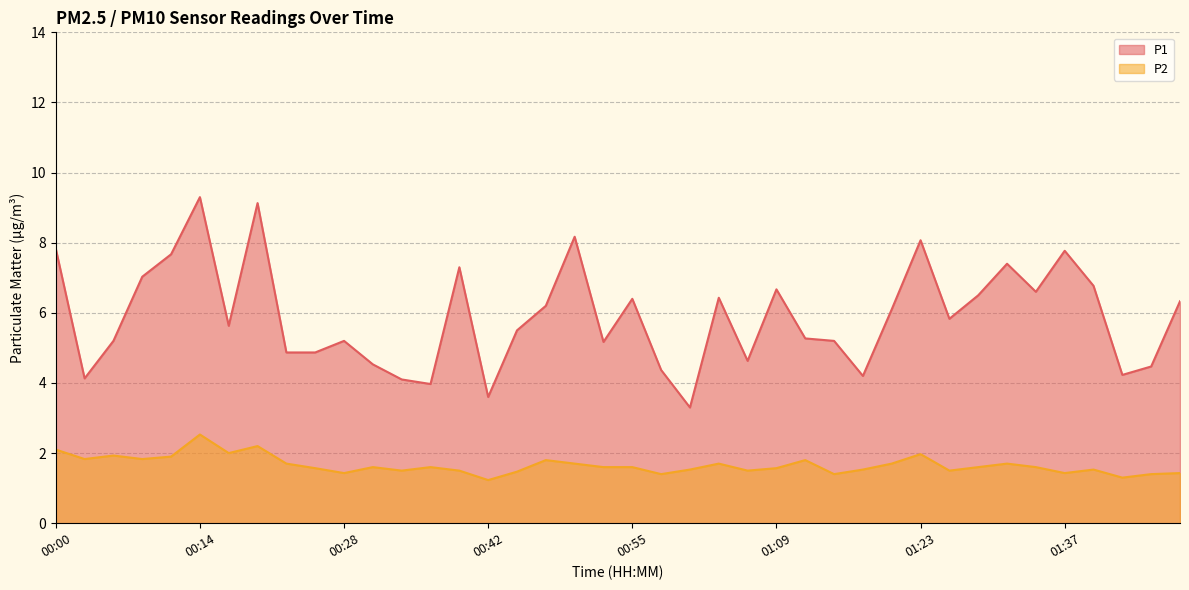

What is the spread (max minus min) of values at 01:45?

3.1